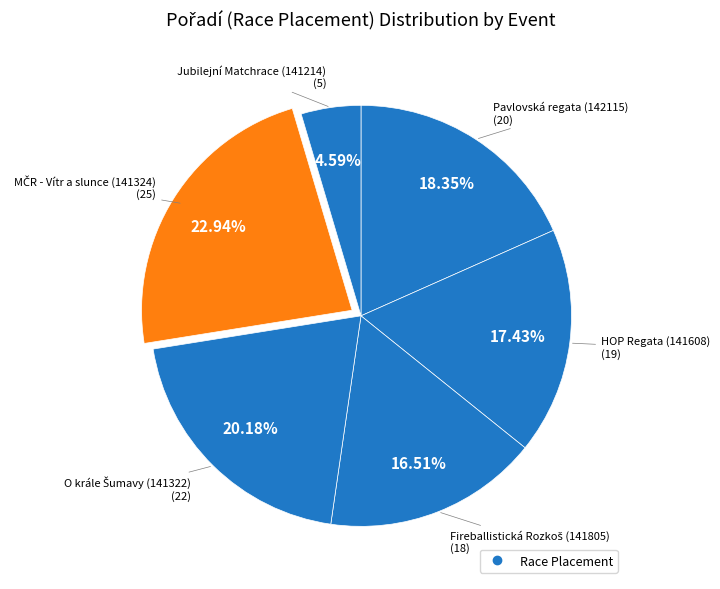

How many slices are in this pie chart?

6